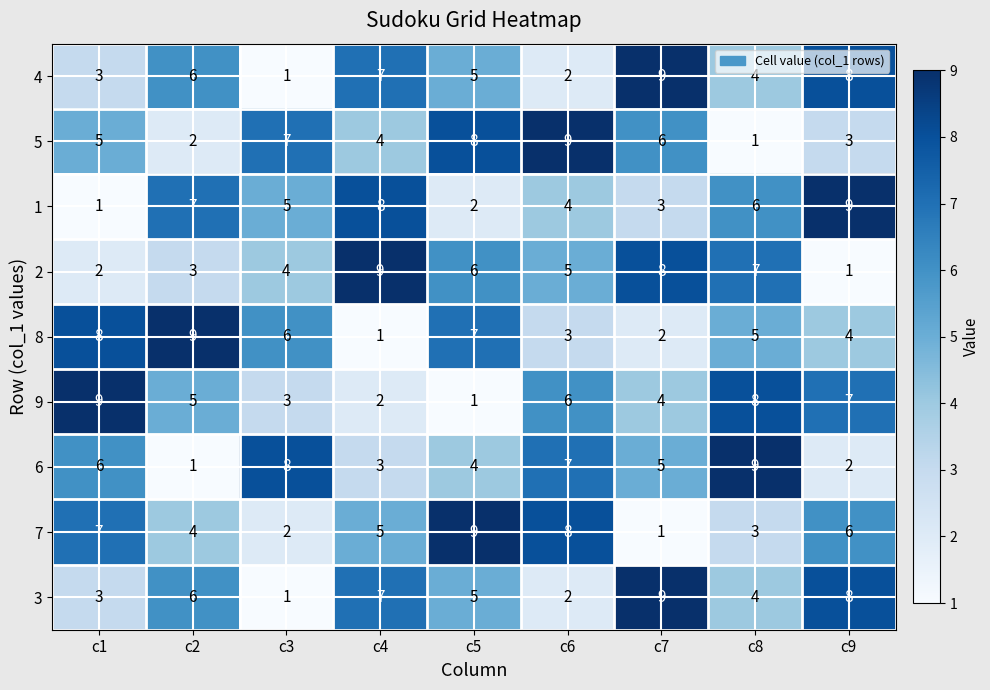

The value of 3 at c1 is 5. True or false?

False